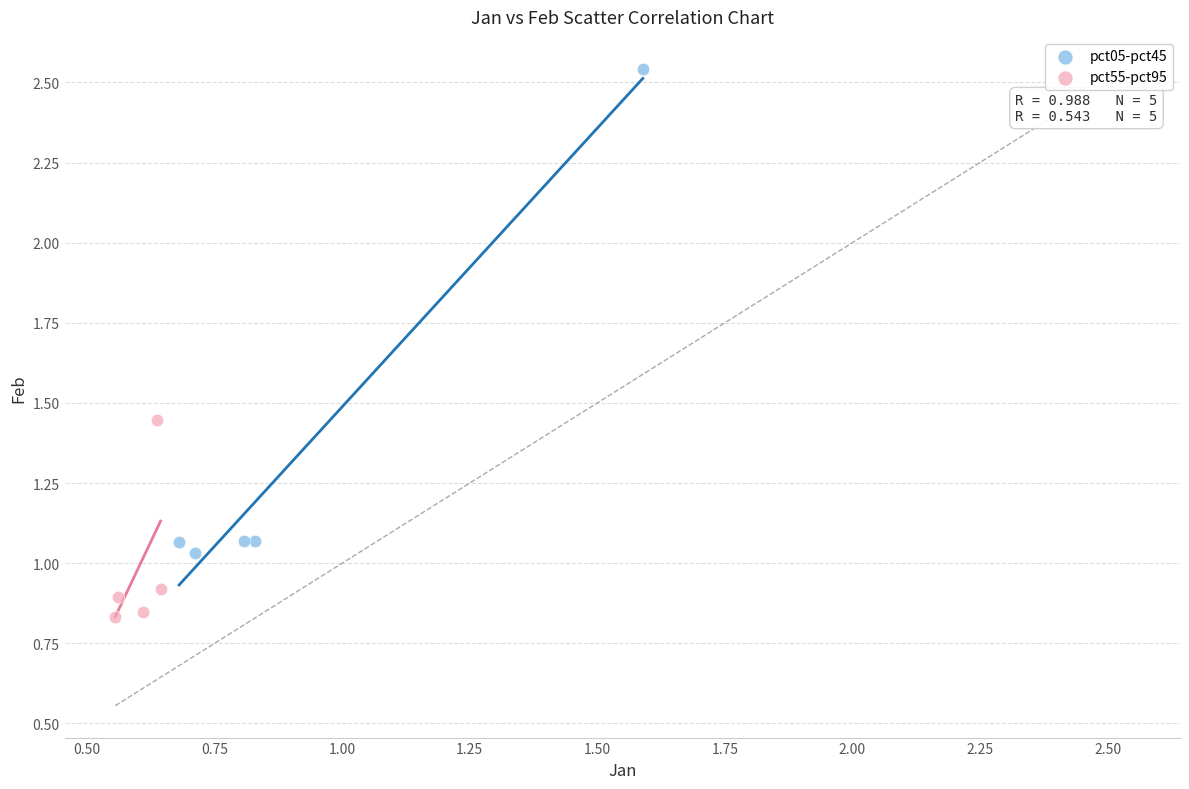

Which series reaches the maximum Y coordinate?

pct05-pct45